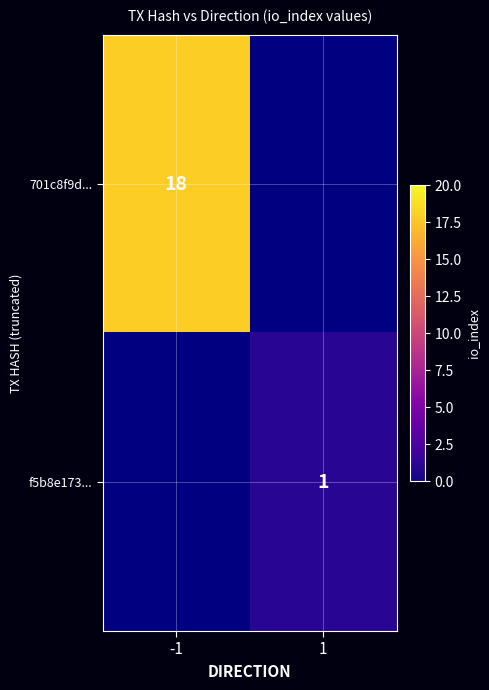

True or false: 701c8f9d... has a value of 18 at -1.

True